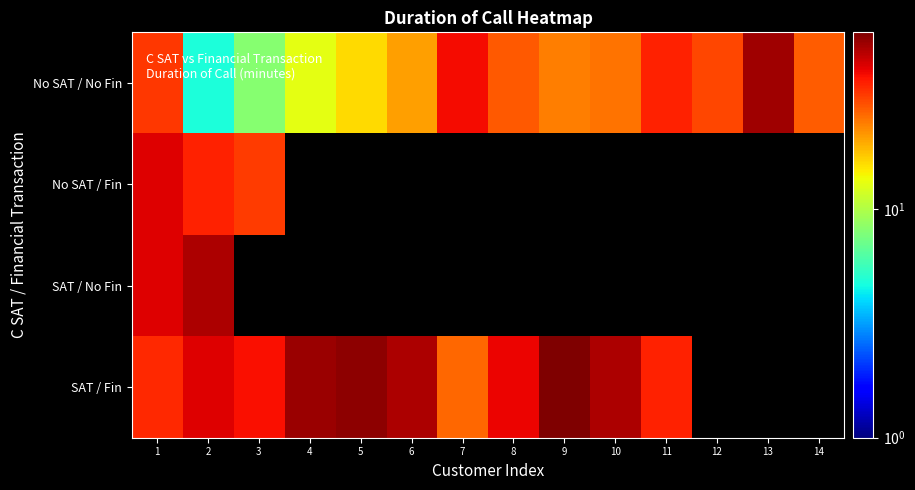

Is the value of SAT / Fin at 2 greater than the value of No SAT / Fin at 9?

No